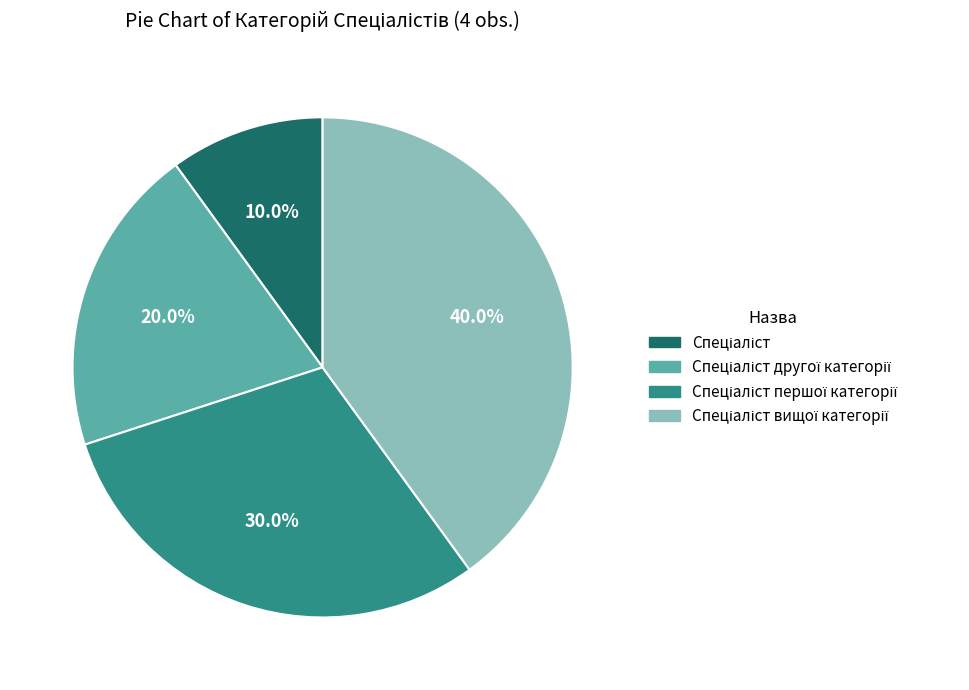

Does any single category account for the majority?

No